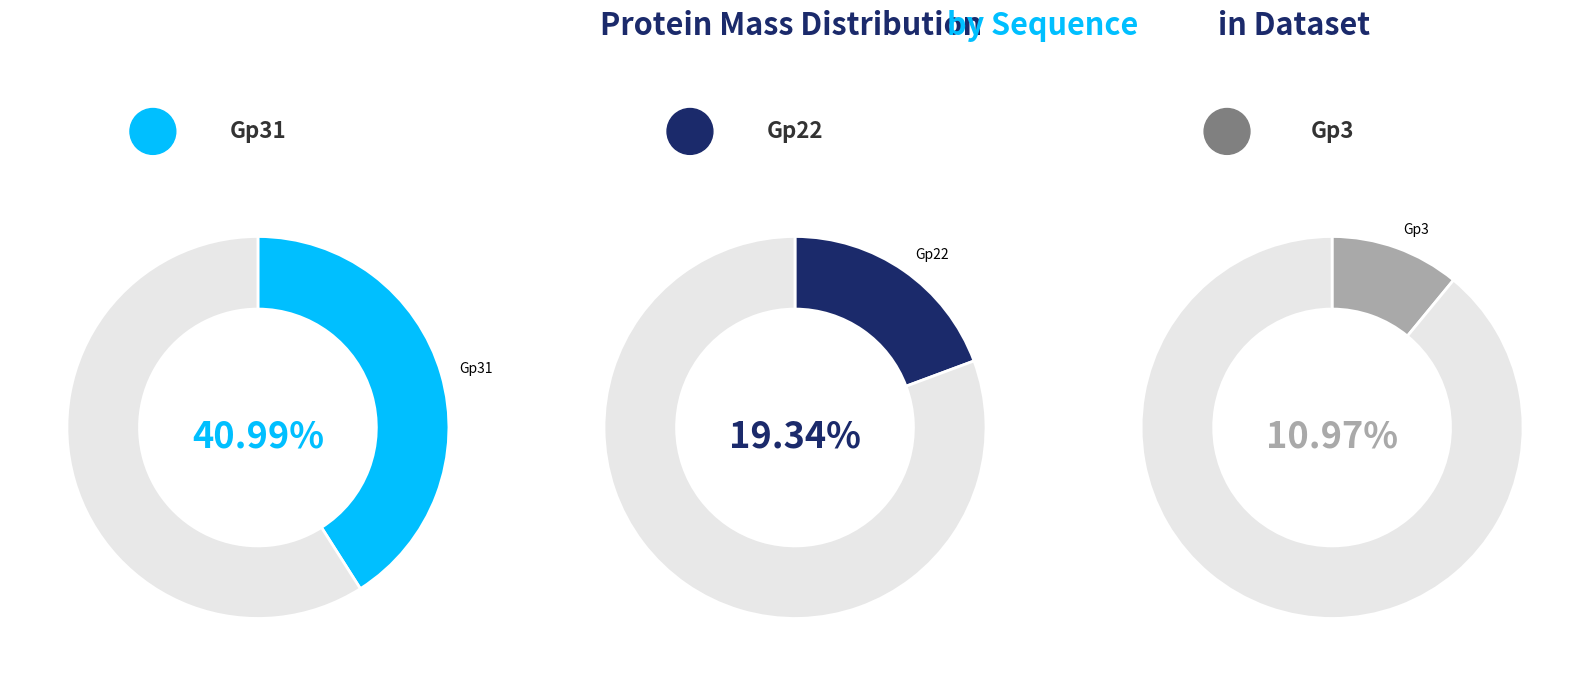

True or false: Gp3 accounts for 17% of the total.

False